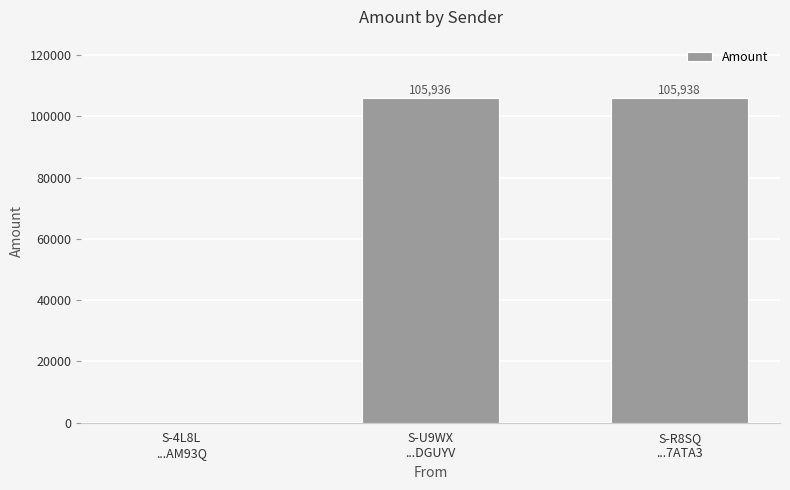

Reading left to right, what are all the values shown in this chart?

S-4L8L
...AM93Q=0	S-U9WX
...DGUYV=105936	S-R8SQ
...7ATA3=105938